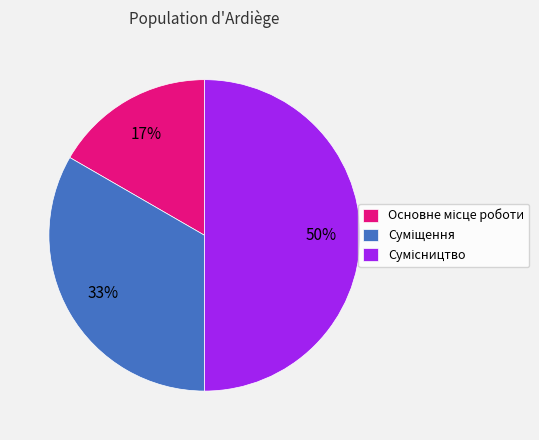

To the nearest percent, what is the difference between the largest and smallest slice percentages?

33%